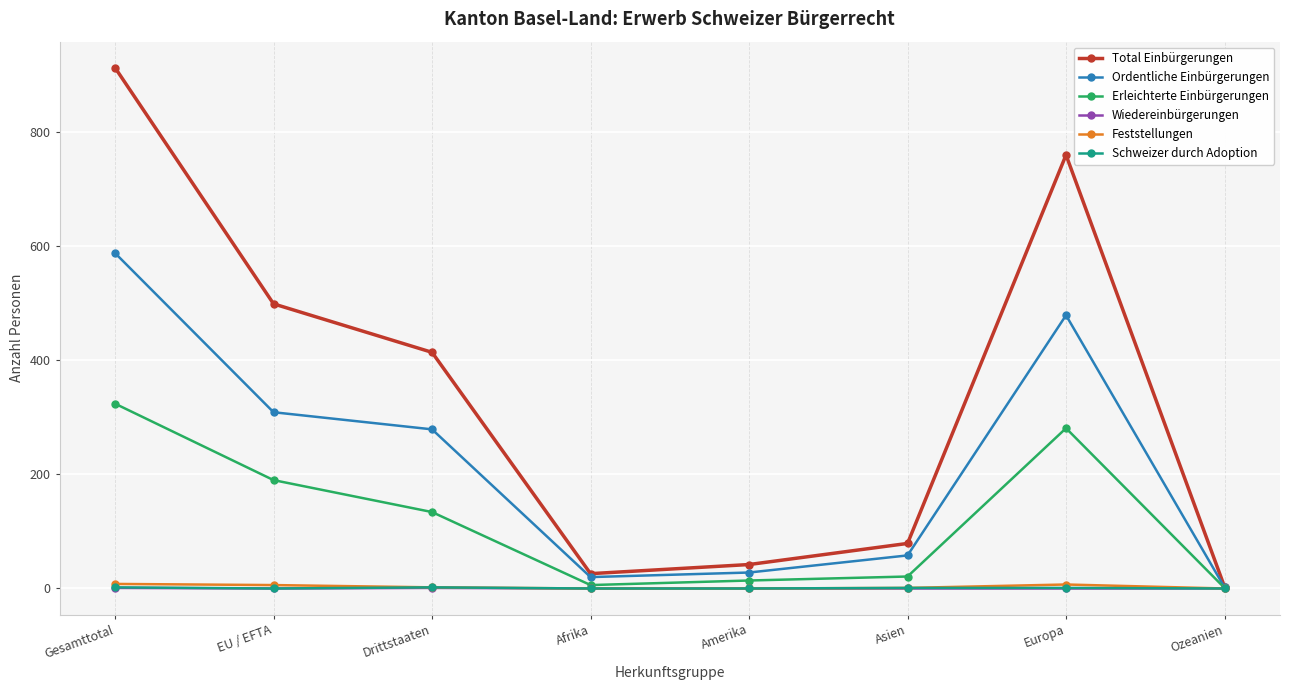

Where is the first local minimum for Total Einbürgerungen?

Afrika